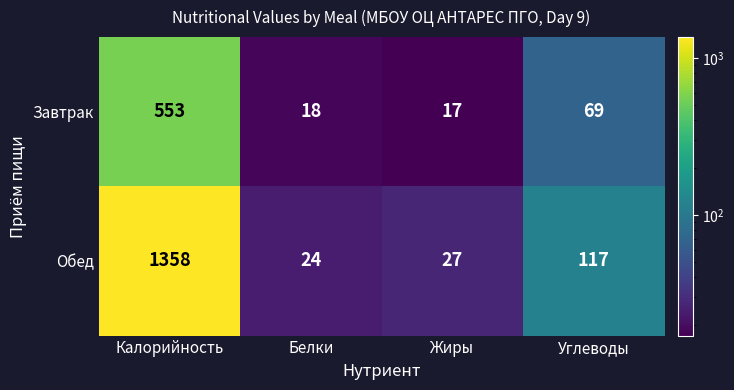

At which label is Завтрак closest to 285?

Углеводы